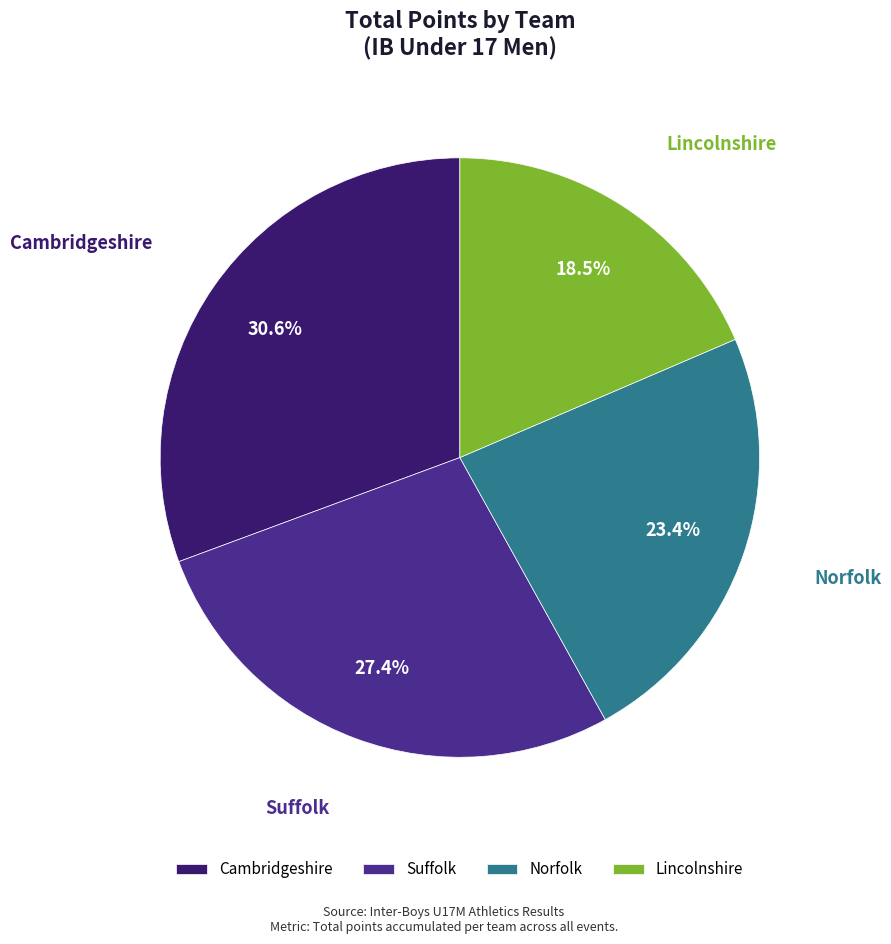

How many segments does this pie chart have?

4